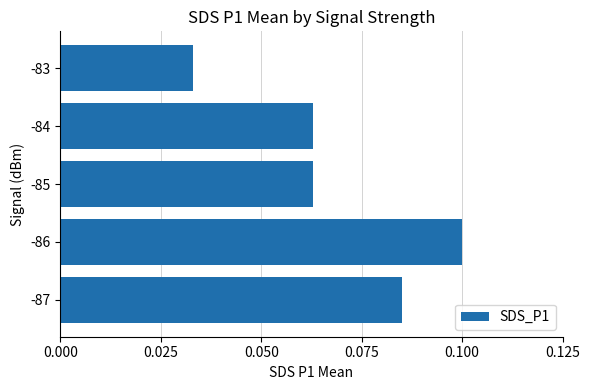

What is the sum of all values?

0.3